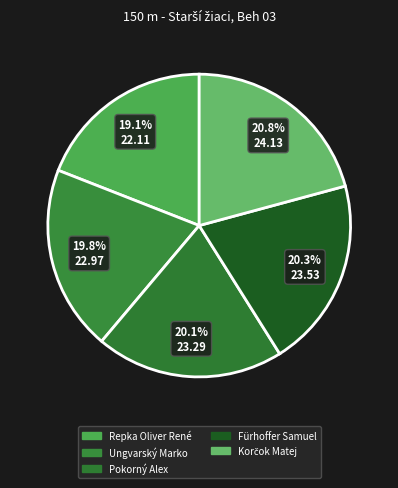

What is the ratio of the value at Korčok Matej to the value at Ungvarský Marko?

1.1